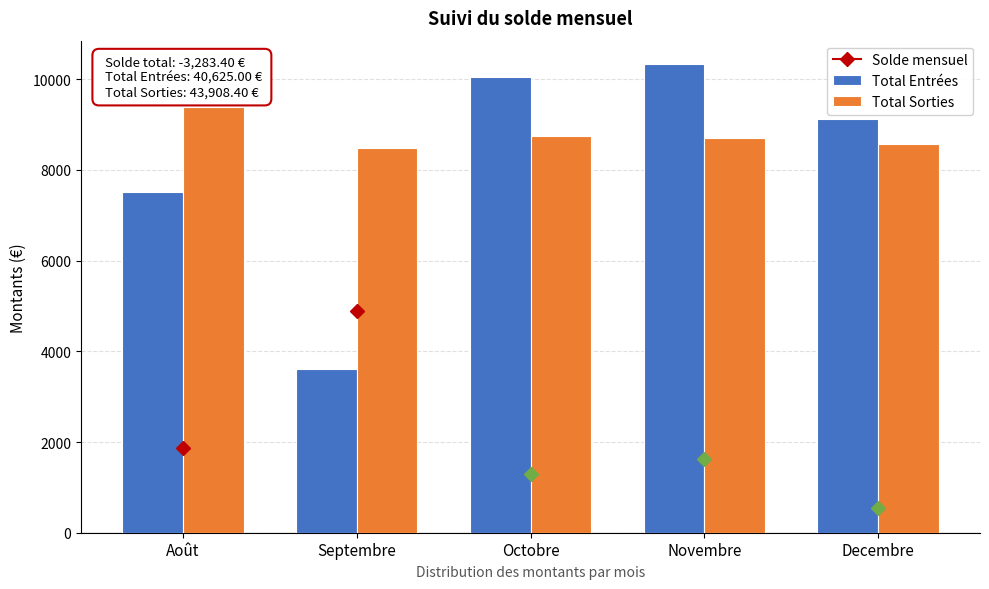

Reading left to right, extract all data points from this chart.

Total Entrées: 7515.0	3605.0	10045.0	10335.0	9125.0
Total Sorties: 9381.5	8486.2	8755.8	8703.8	8581.1